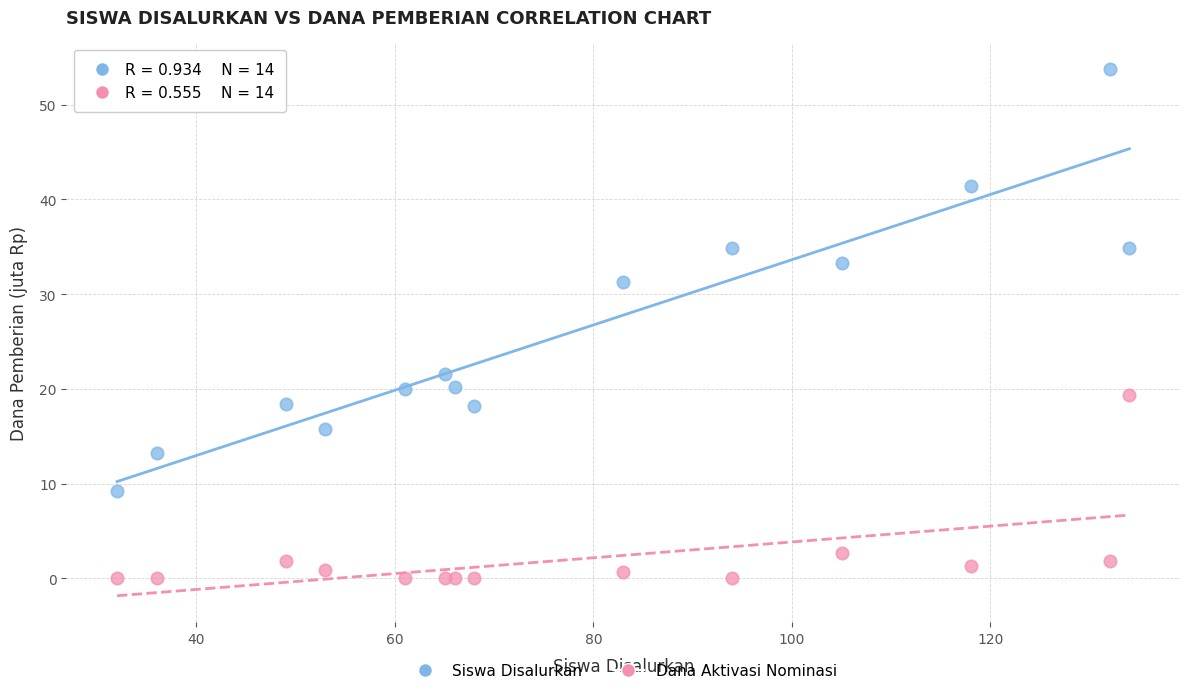

Which series contains the lowest Y value?

Dana Aktivasi Nominasi